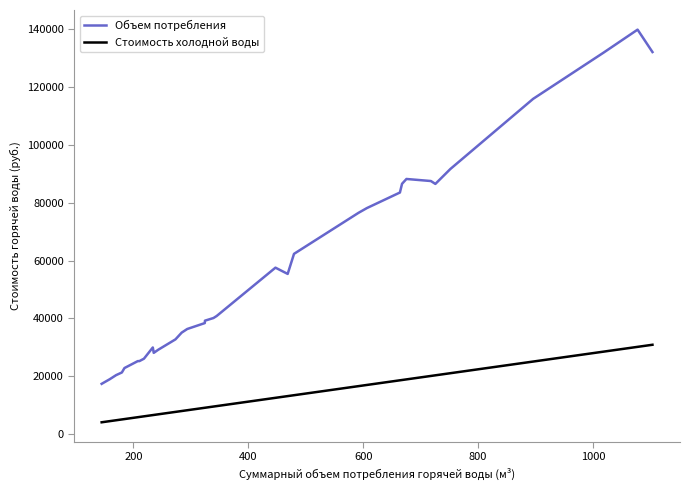

Which series has the widest spread of values?

Объем потребления